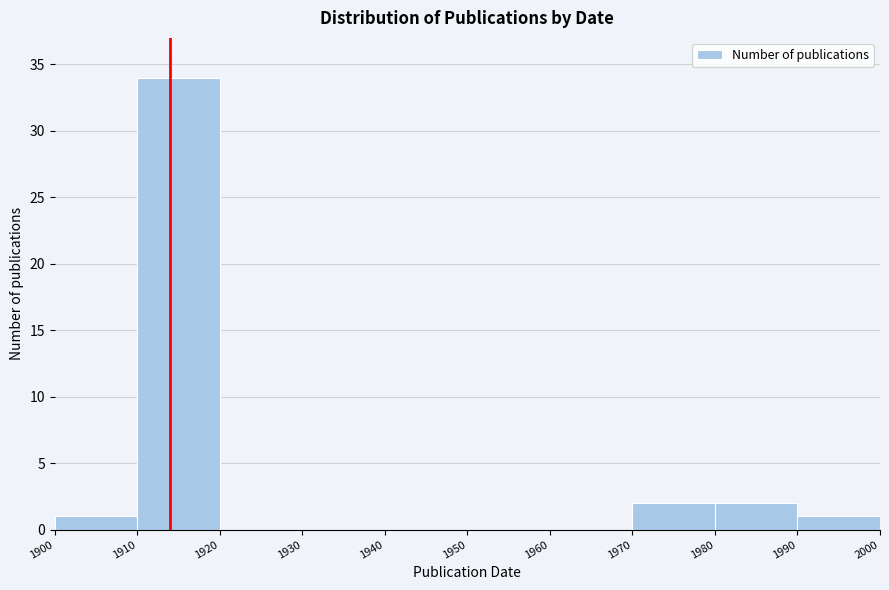

Reading left to right, transcribe this chart: for each bar, give the range it covers on the x-axis and its height. The values are not printed on the chart, so give them approximately, as read against the axis.

1900 to 1910: 1
1910 to 1920: 34
1920 to 1930: 0
1930 to 1940: 0
1940 to 1950: 0
1950 to 1960: 0
1960 to 1970: 0
1970 to 1980: 2
1980 to 1990: 2
1990 to 2000: 1